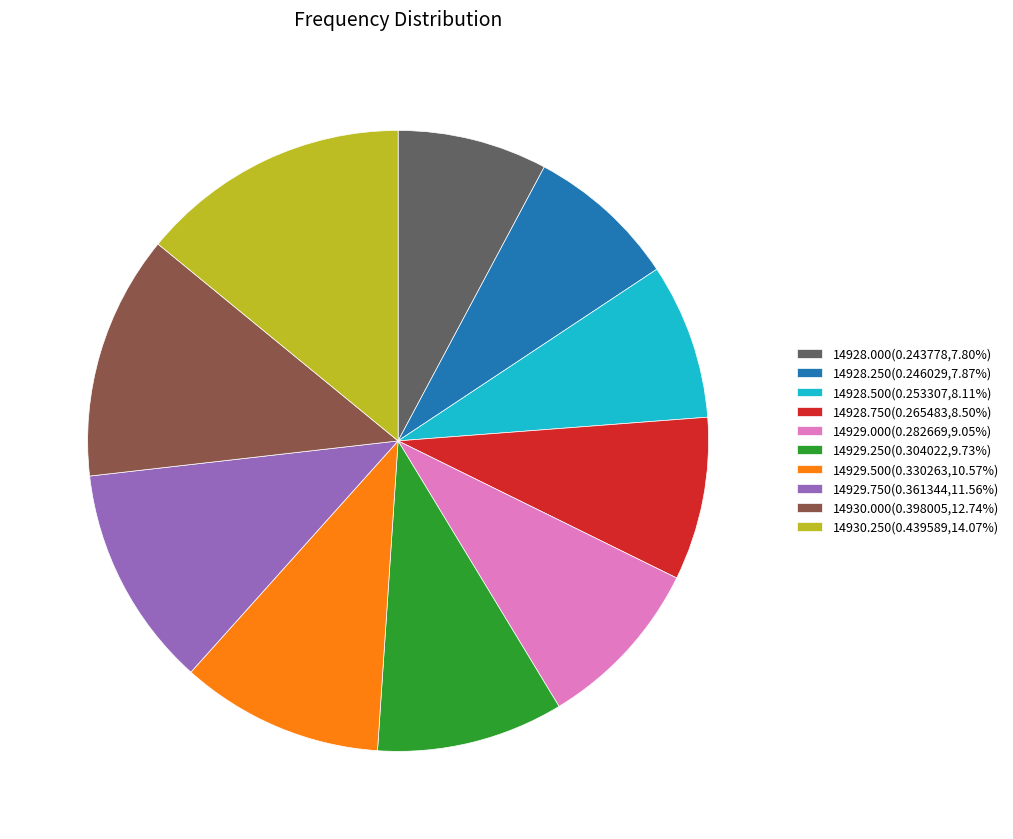

What is the ratio of the value at 14930.000(0.398005,12.74%) to the value at 14929.750(0.361344,11.56%)?

1.1